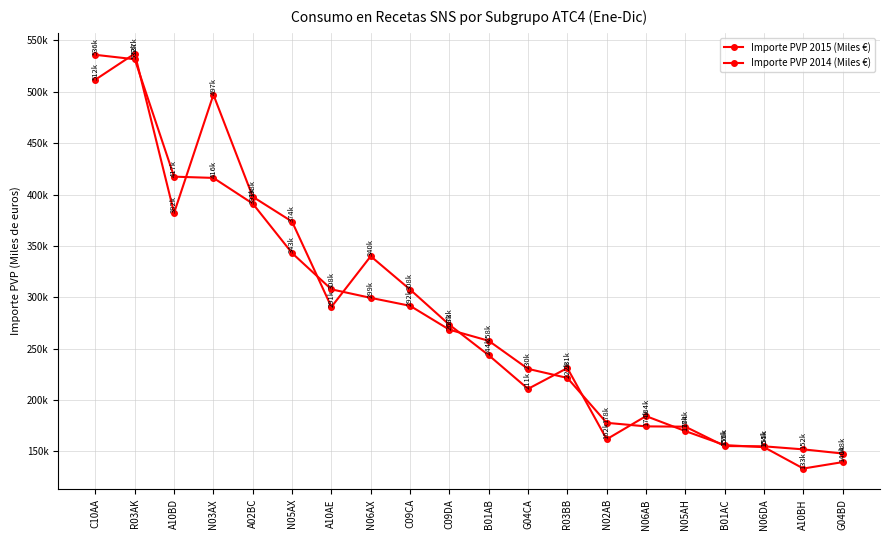

Is this an area chart (filled region under the line)?

No